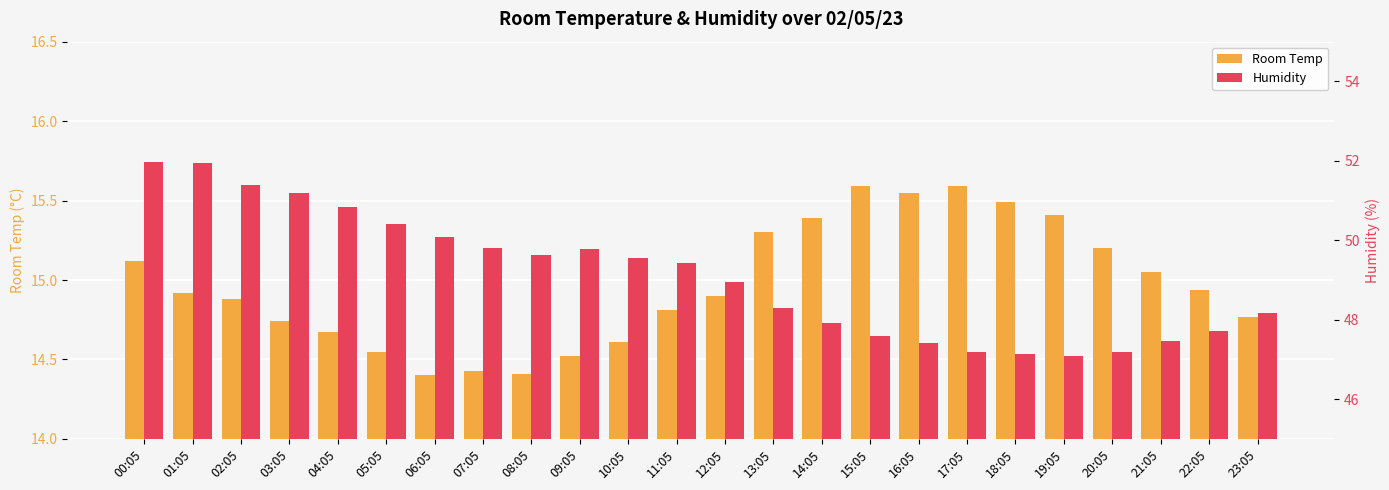

Rank the series by their average value, from highest to lowest.

Humidity, Room Temp